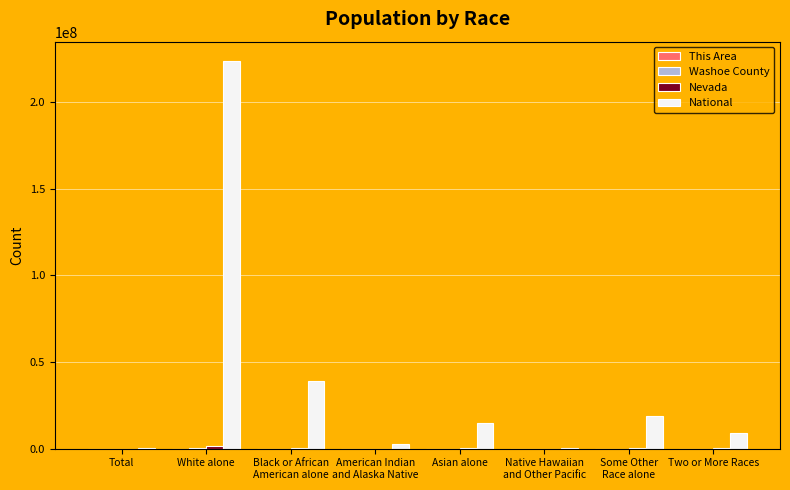

Count the number of categories in the chart.

8